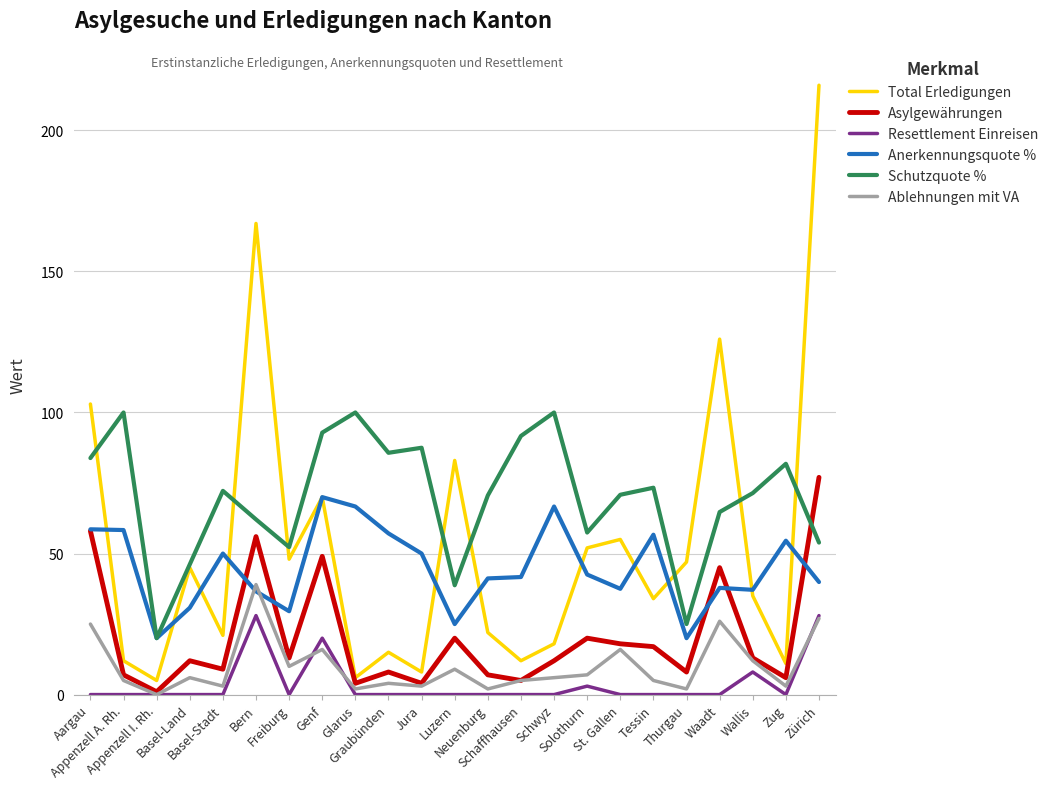

What is the sum of the Anerkennungsquote % values at Graubünden and Basel-Stadt?

107.1